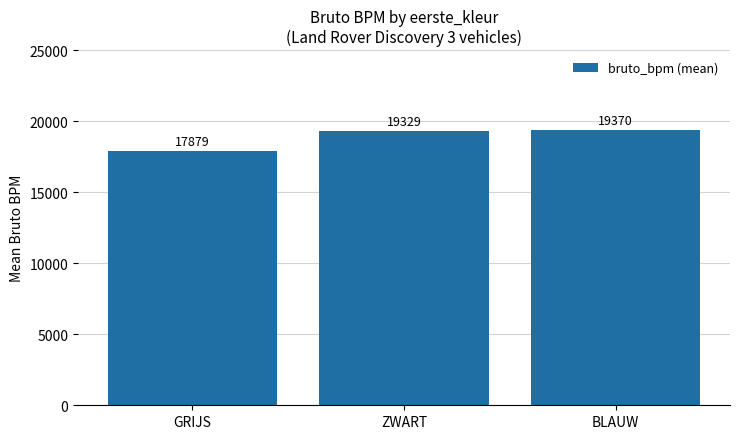

Reading left to right, list all the values displayed in this chart.

GRIJS=17879	ZWART=19329	BLAUW=19370